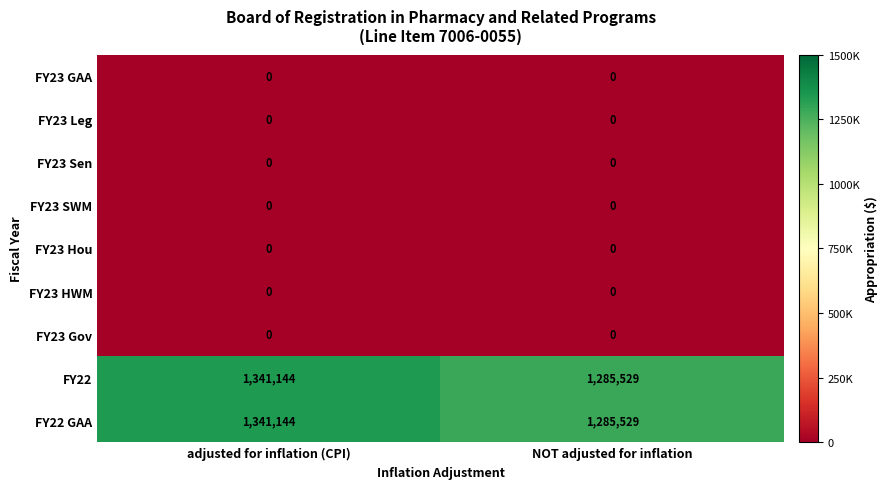

What is the greatest value displayed?

1341144